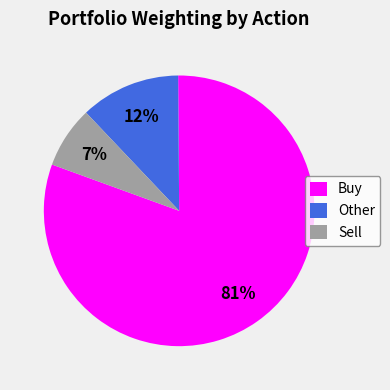

True or false: Other accounts for 1% of the total.

False